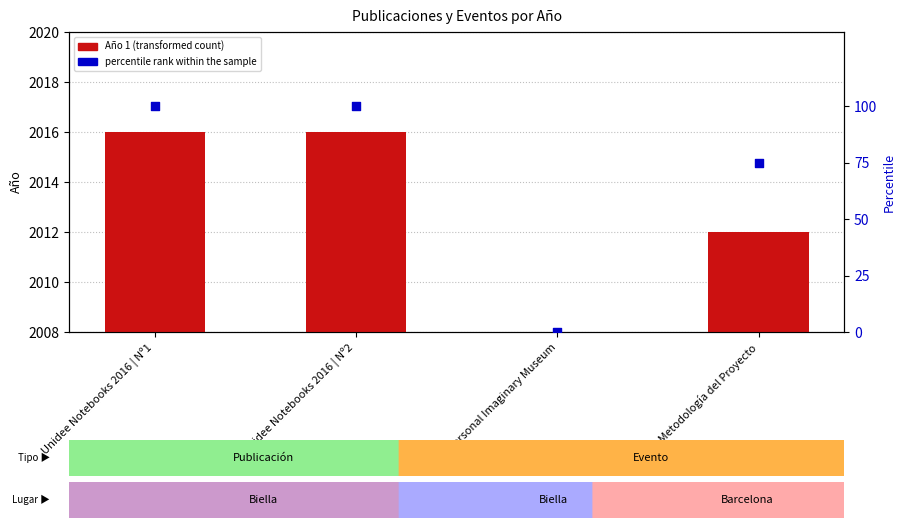

Which series has the largest total across all categories?

percentile rank within the sample